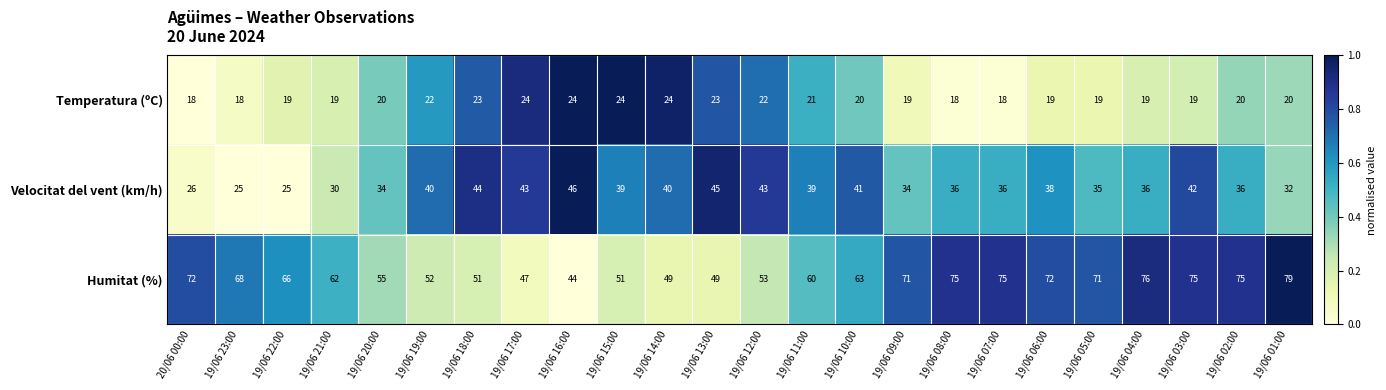

What is the greatest value displayed?

79